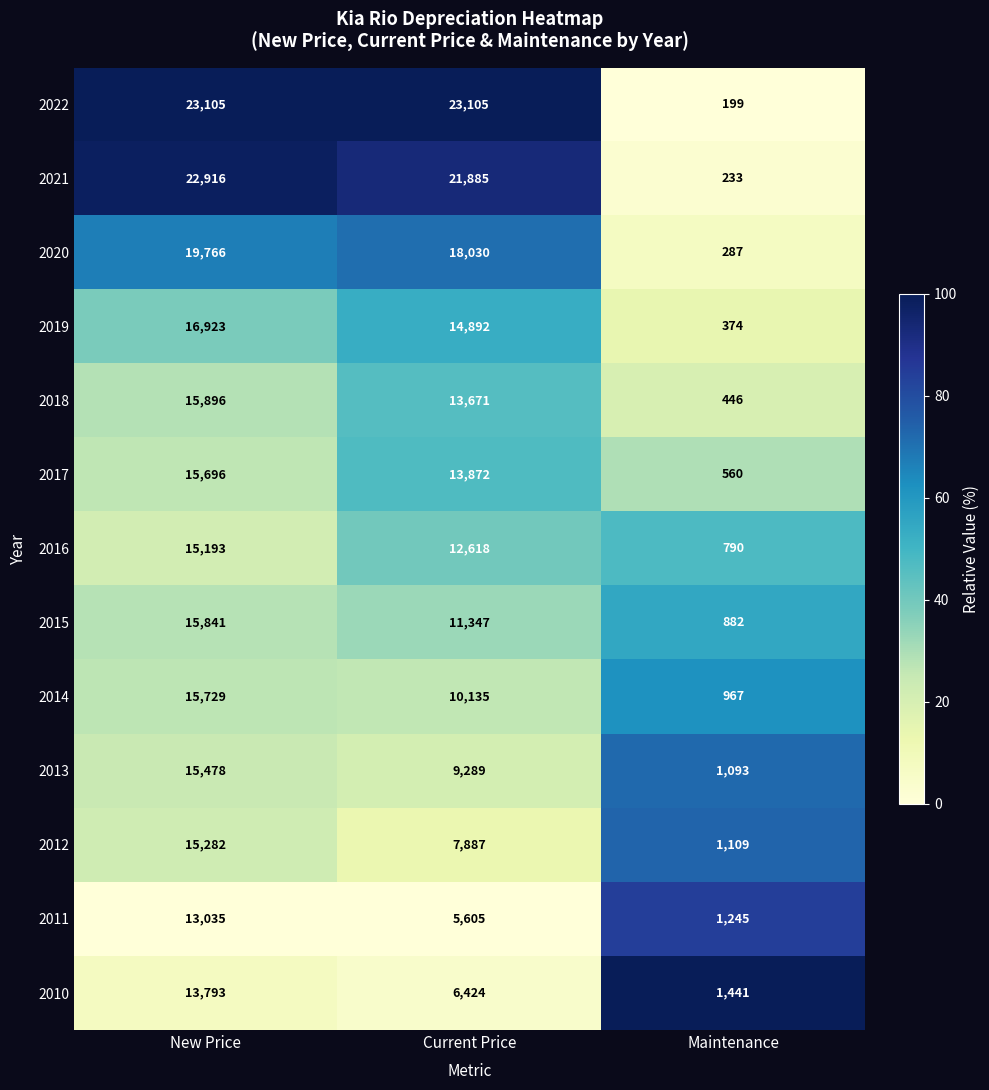

What is the difference between the highest and lowest values at Maintenance?

1242